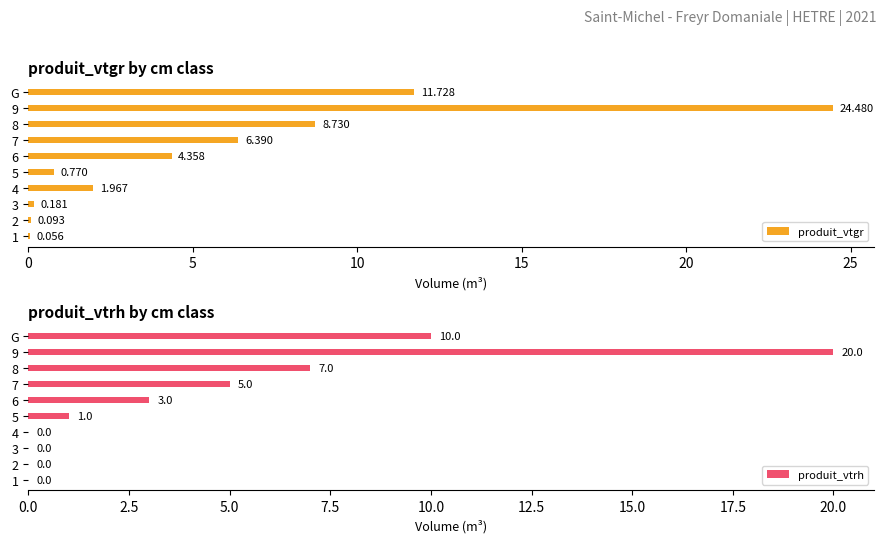

Rank the series by their average value, from lowest to highest.

produit_vtrh, produit_vtgr